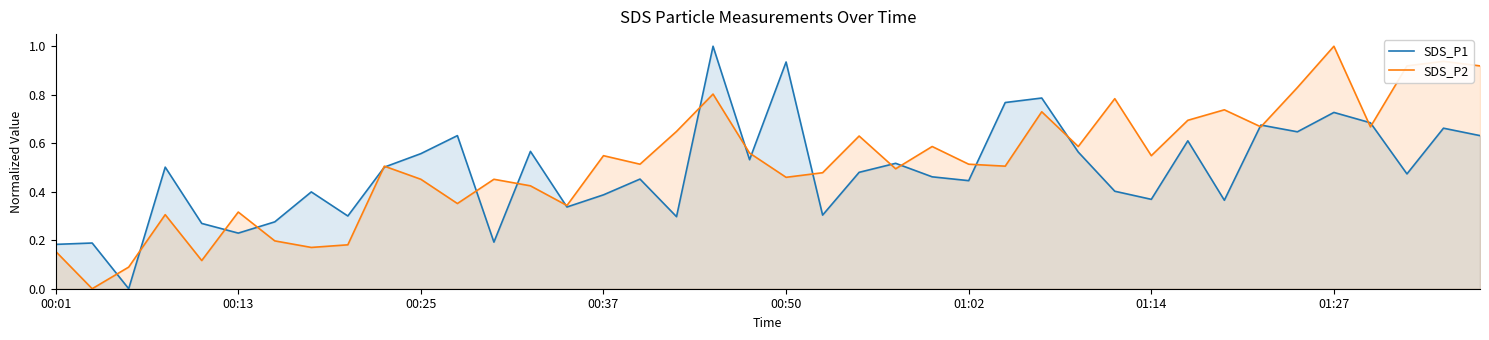

What are all the series names shown in the legend?

SDS_P1, SDS_P2